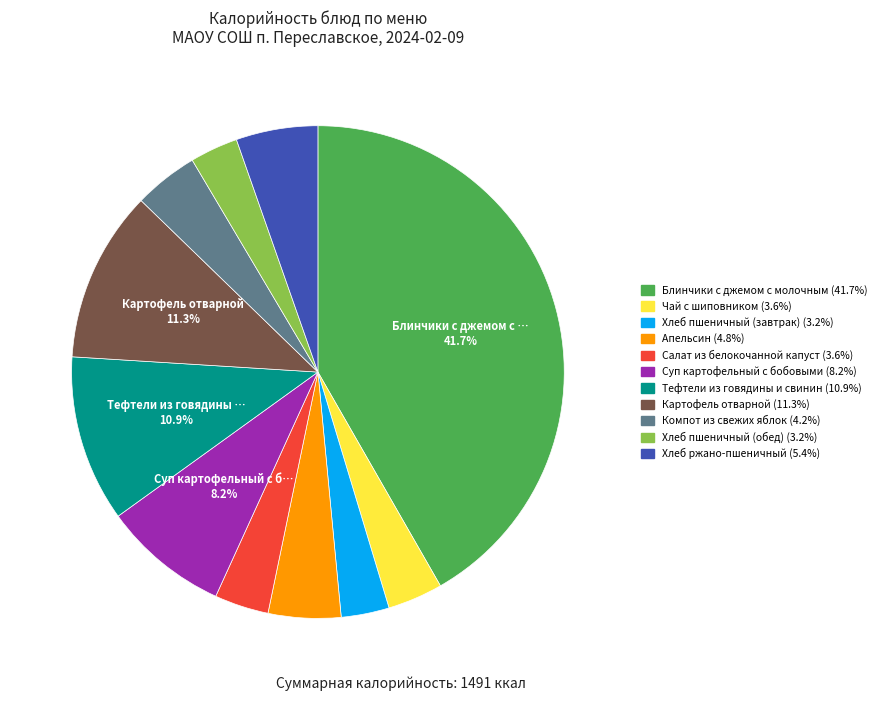

Is there any slice that represents more than half of the pie?

No